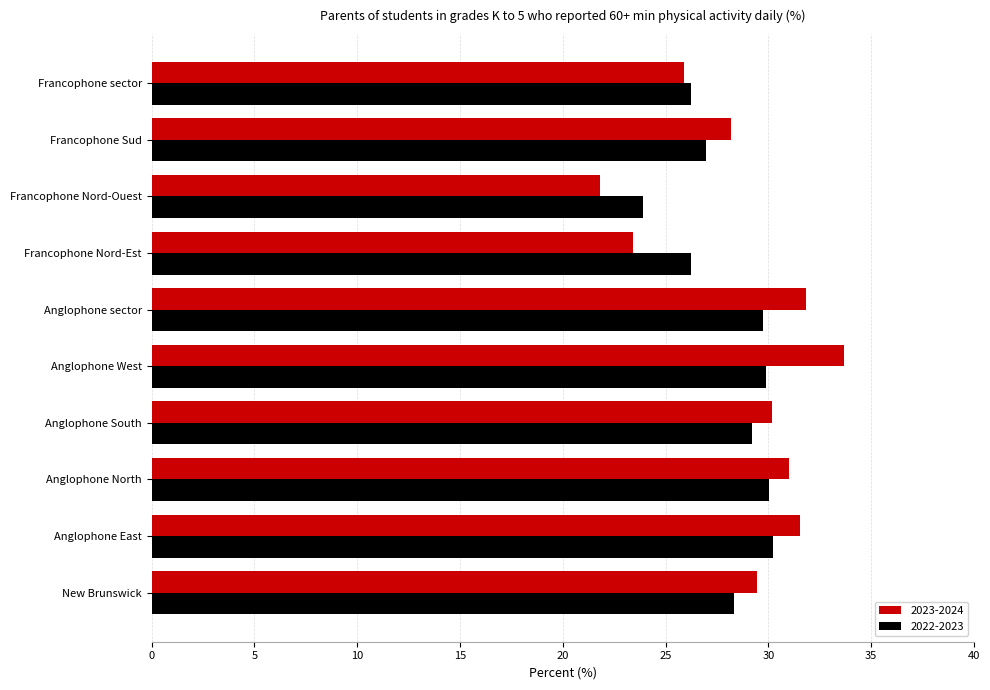

What is the total value across all series at Francophone sector?

52.2